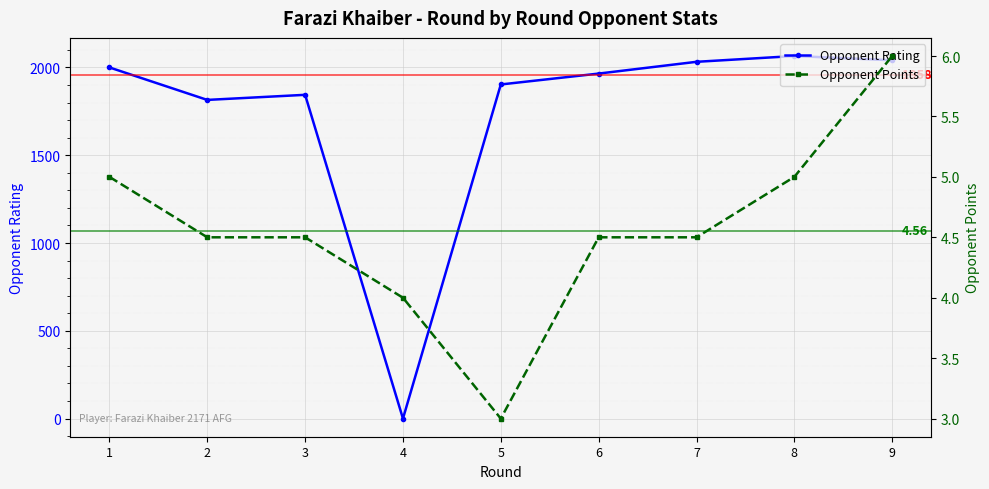

What is the minimum value for Opponent Points?

3.0